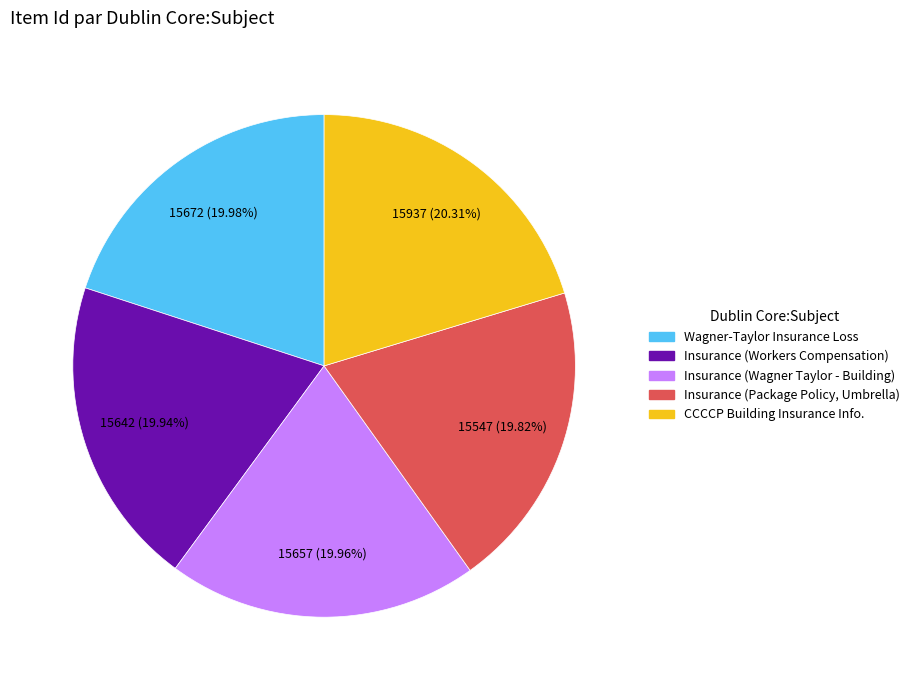

Rank the categories by value from highest to lowest.

CCCCP Building Insurance Info., Wagner-Taylor Insurance Loss, Insurance (Wagner Taylor - Building), Insurance (Workers Compensation), Insurance (Package Policy, Umbrella)